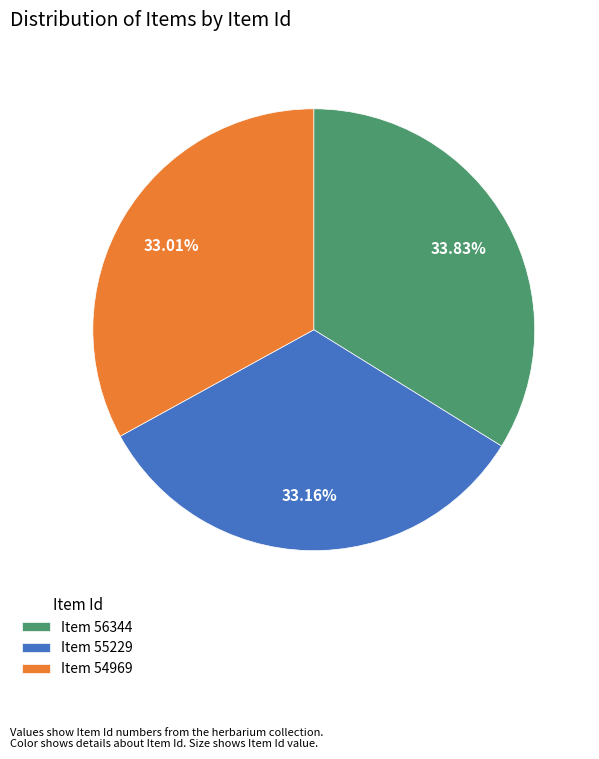

Approximately how many times larger is the value at Item 56344 compared to Item 54969?

1.0